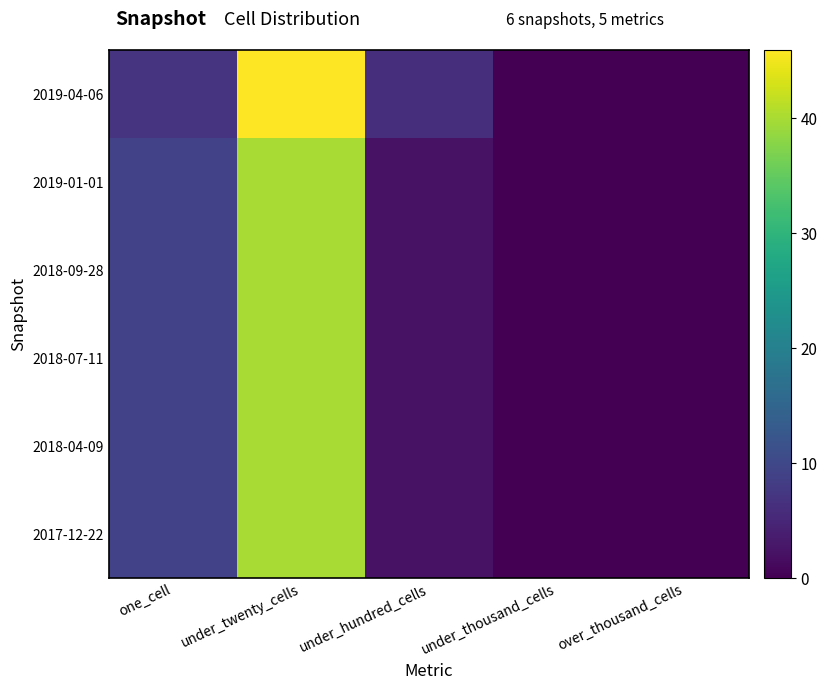

At which category does the chart reach its peak across all series?

under_twenty_cells